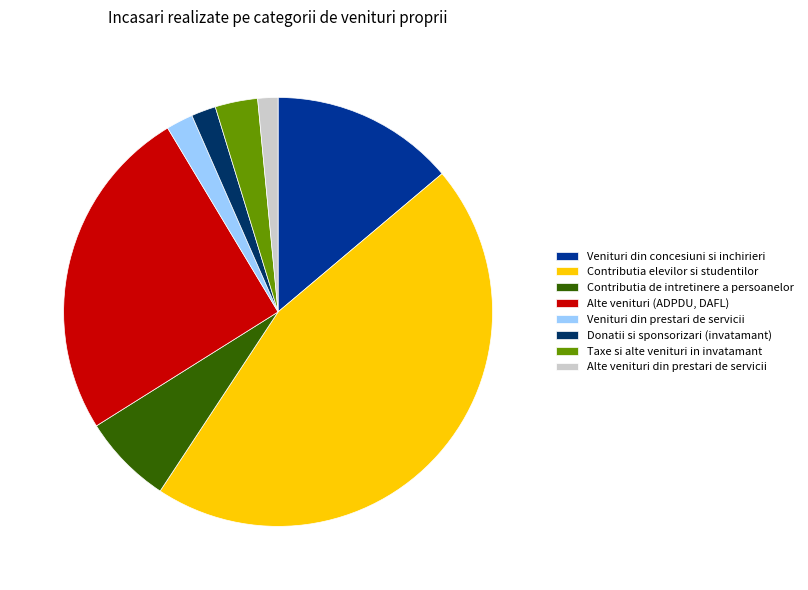

Is there any slice that represents more than half of the pie?

No